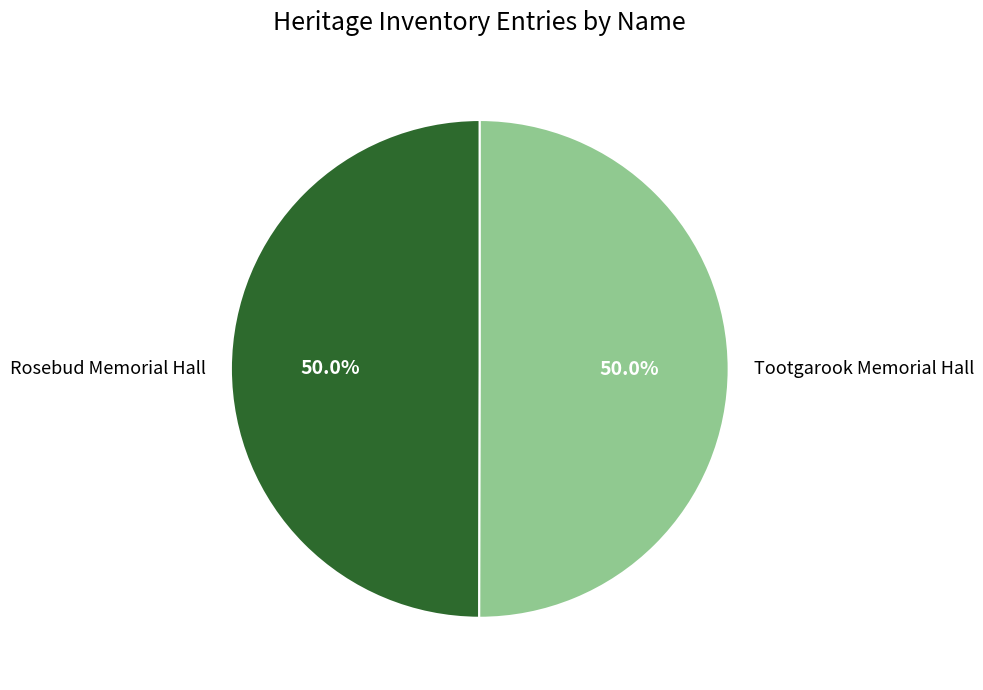

How many segments does this pie chart have?

2